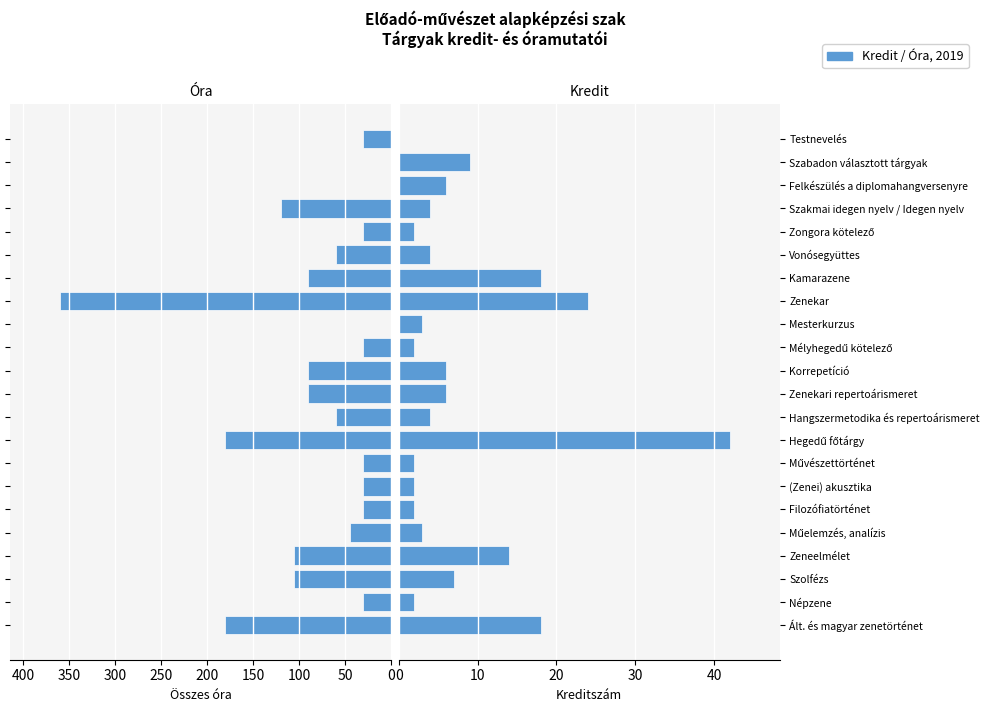

What position from the right is Népzene?

21